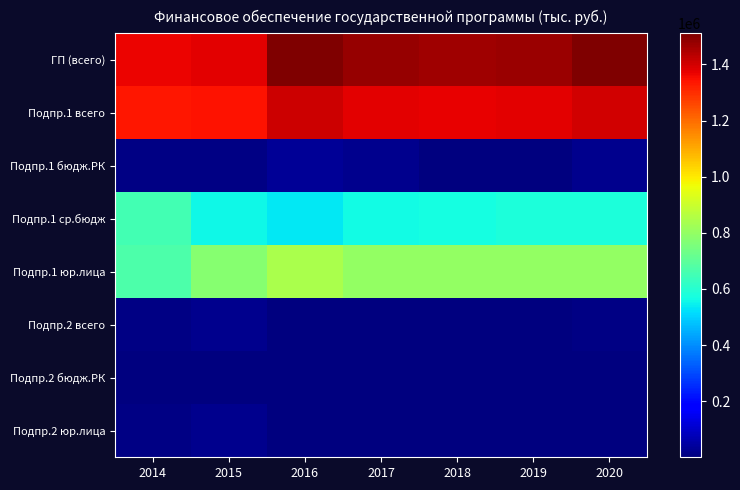

What is the difference between the highest and lowest values at 2019?

1473347.2